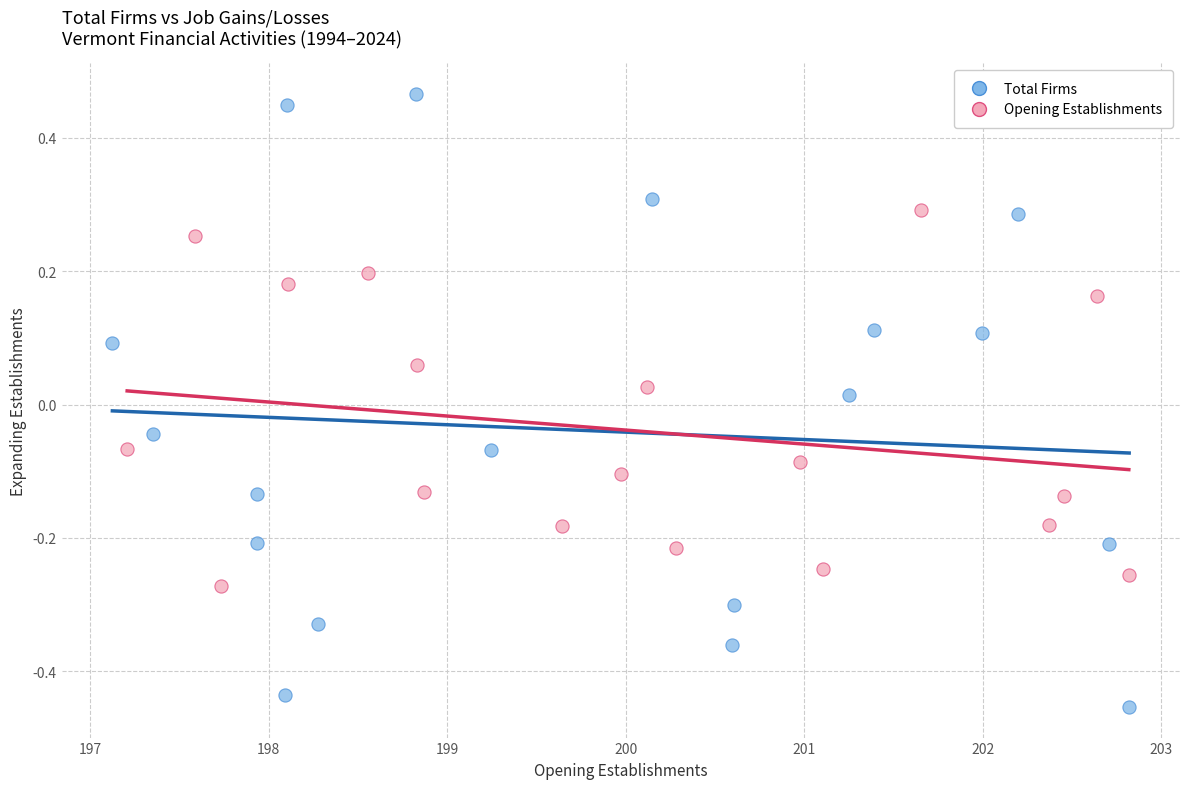

Which series has the widest spread of Y values?

Total Firms